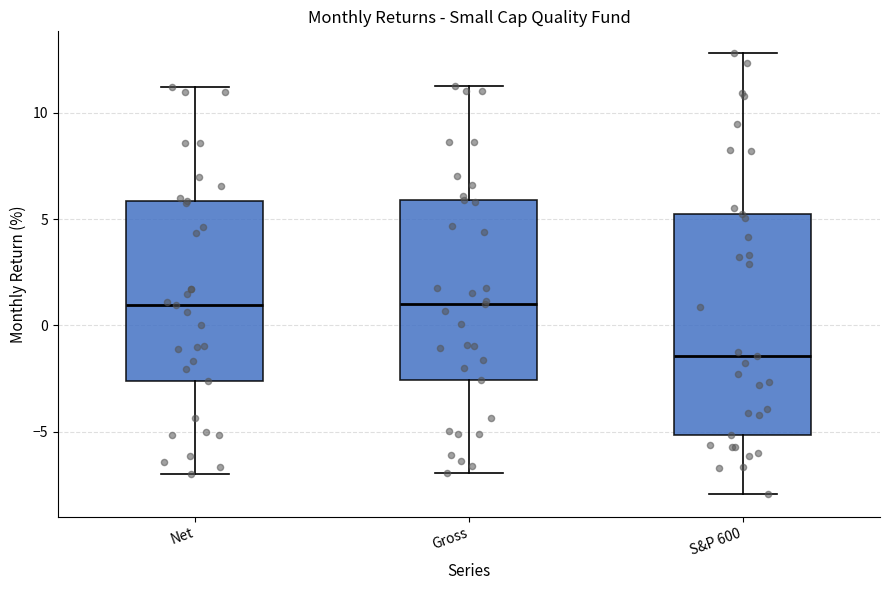

Reading left to right, read every box against the y-axis: the position of its median line, the range the box covers, and the ends of its whiskers. The values are not printed on the chart, so give them approximately, as read against the axis.

Net: median 1.0, box -2.5 to 6.0, whiskers -7.0 to 11.0
Gross: median 1.0, box -2.5 to 6.0, whiskers -7.0 to 11.5
S&P 600: median -1.5, box -5.0 to 5.0, whiskers -8.0 to 13.0